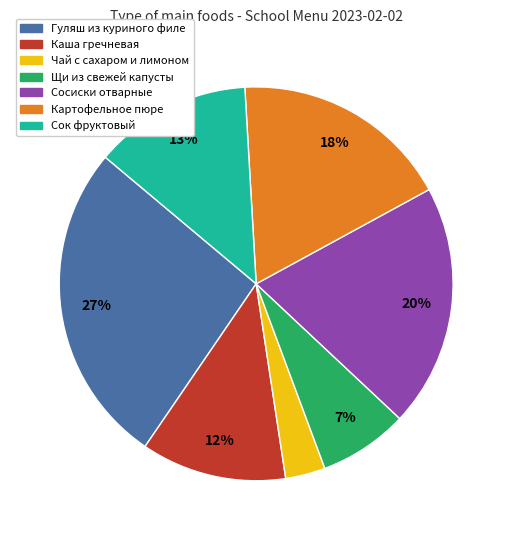

To the nearest percent, what is the average slice percentage?

14%